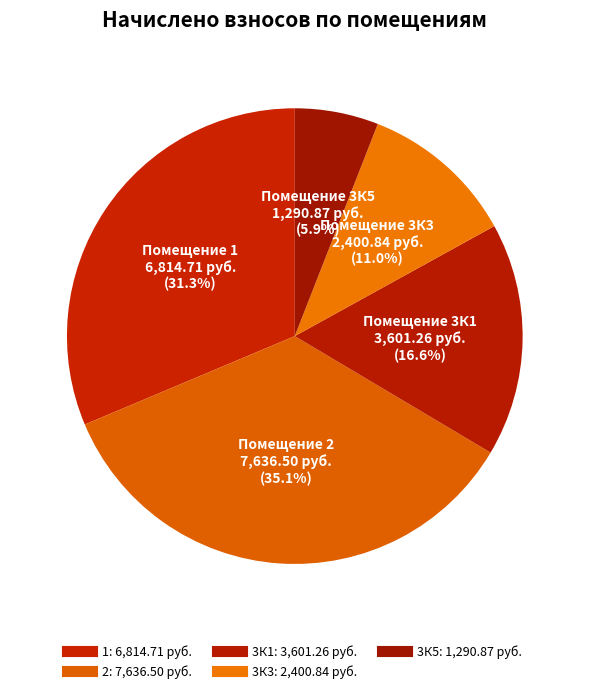

Count the number of slices in the pie.

5